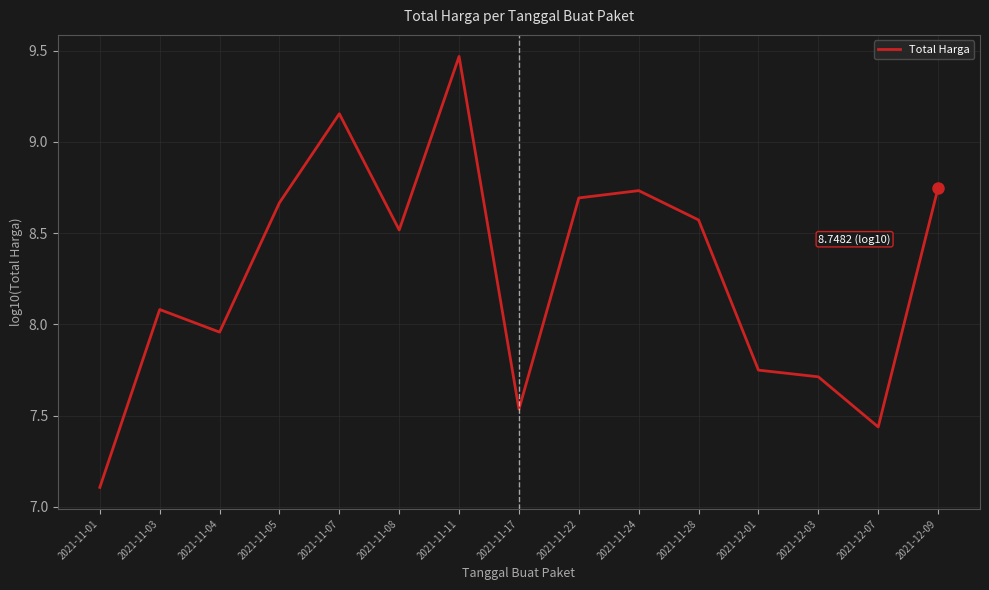

What is the minimum value shown in the chart?

7.1